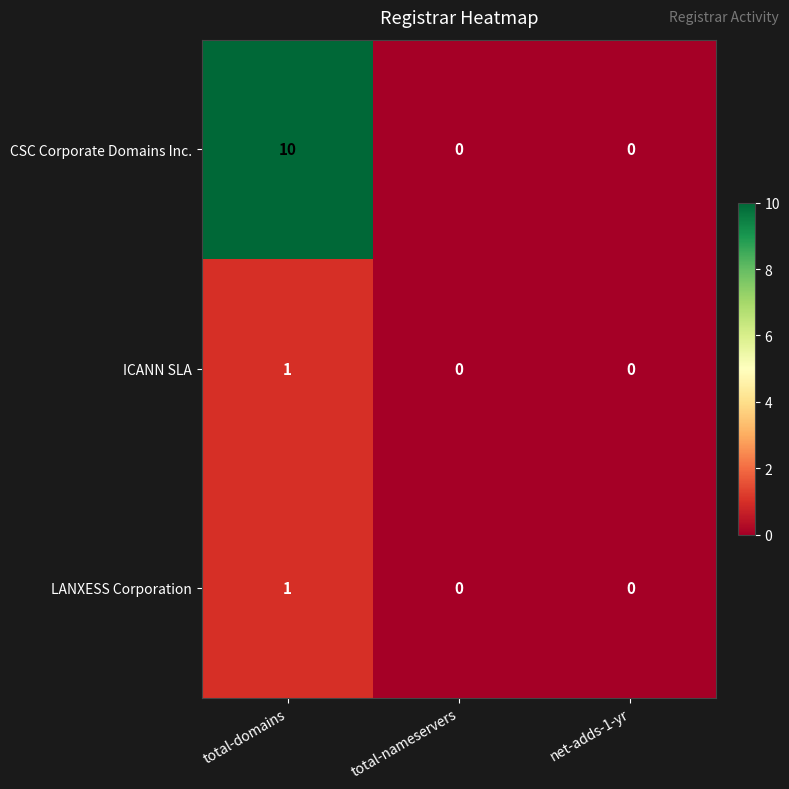

How many data points does each series have?

3